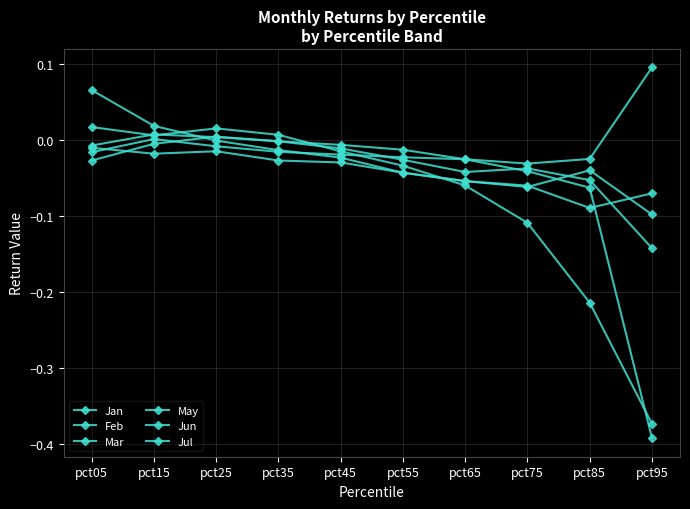

What is the spread (max minus min) of values at pct75?

0.1